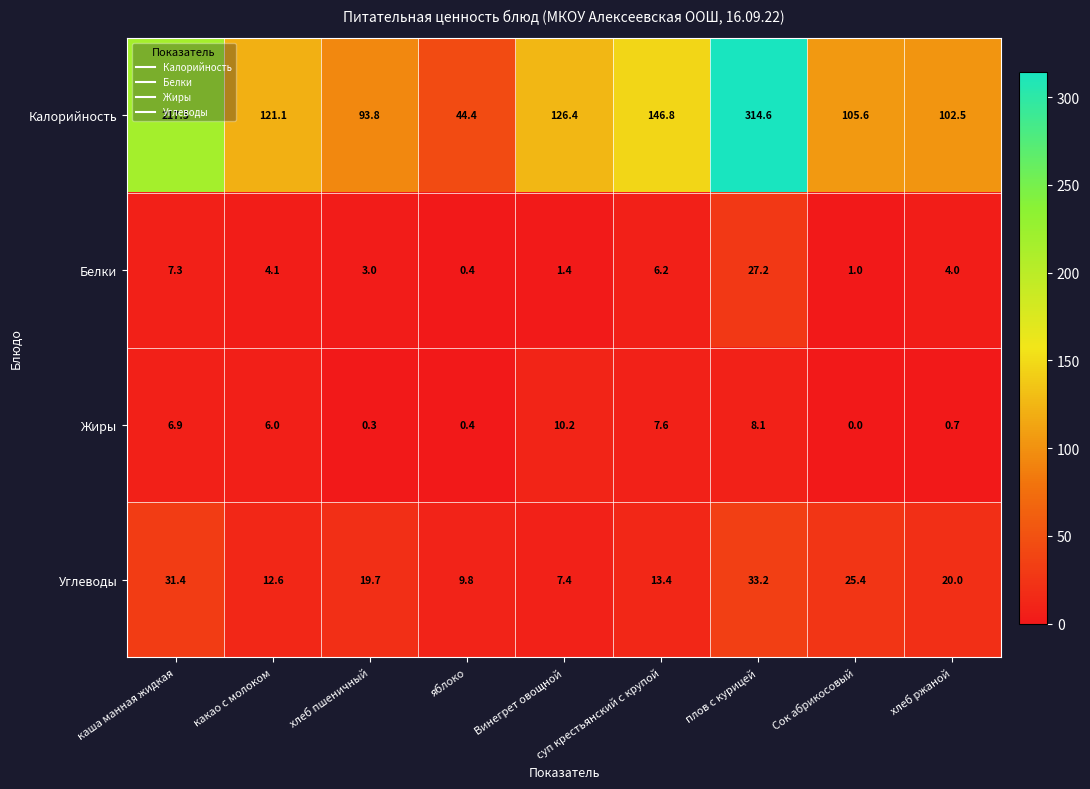

List the series in order of their peak value, lowest first.

Жиры, Белки, Углеводы, Калорийность